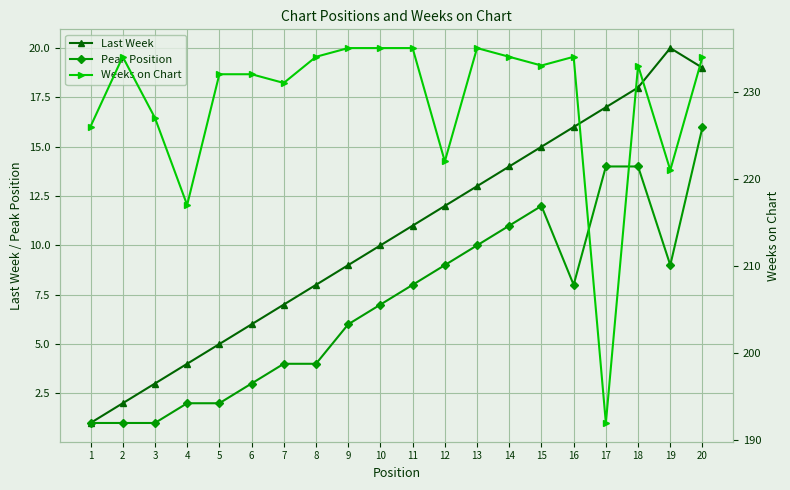

Reading right to left, list all the values displayed in this chart.

Last Week: 20=19	19=20	18=18	17=17	16=16	15=15	14=14	13=13	12=12	11=11	10=10	9=9	8=8	7=7	6=6	5=5	4=4	3=3	2=2	1=1
Peak Position: 20=16	19=9	18=14	17=14	16=8	15=12	14=11	13=10	12=9	11=8	10=7	9=6	8=4	7=4	6=3	5=2	4=2	3=1	2=1	1=1
Weeks on Chart: 20=234	19=221	18=233	17=192	16=234	15=233	14=234	13=235	12=222	11=235	10=235	9=235	8=234	7=231	6=232	5=232	4=217	3=227	2=234	1=226